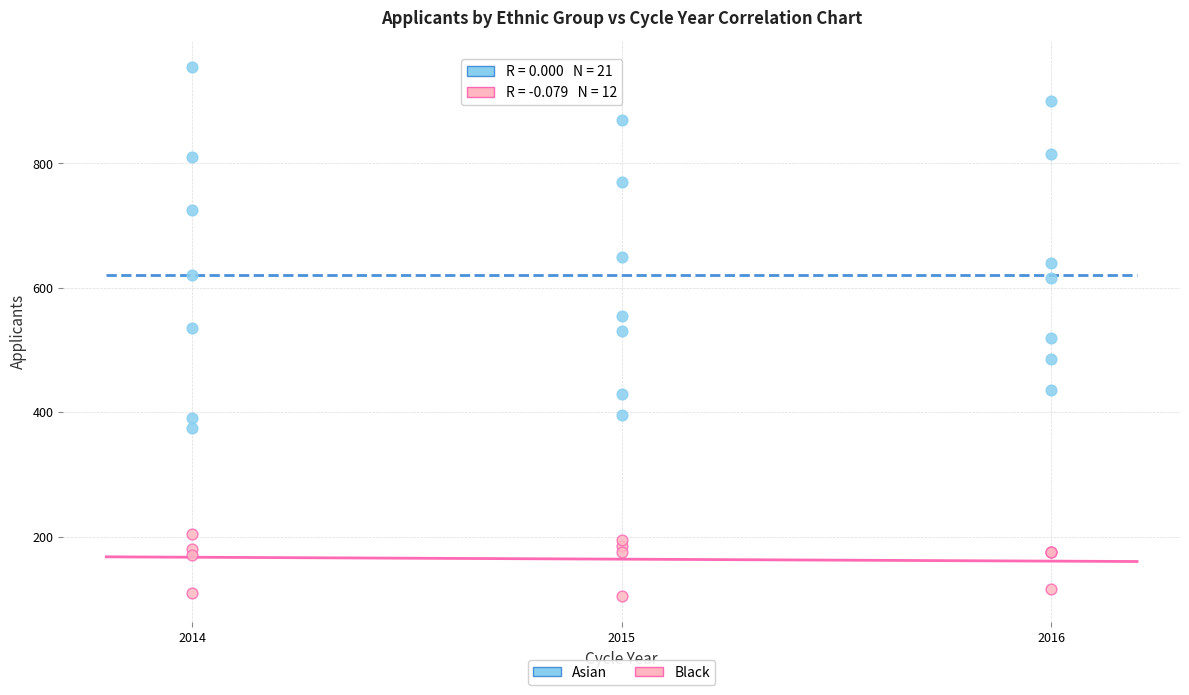

Which series reaches the maximum Y coordinate?

Asian